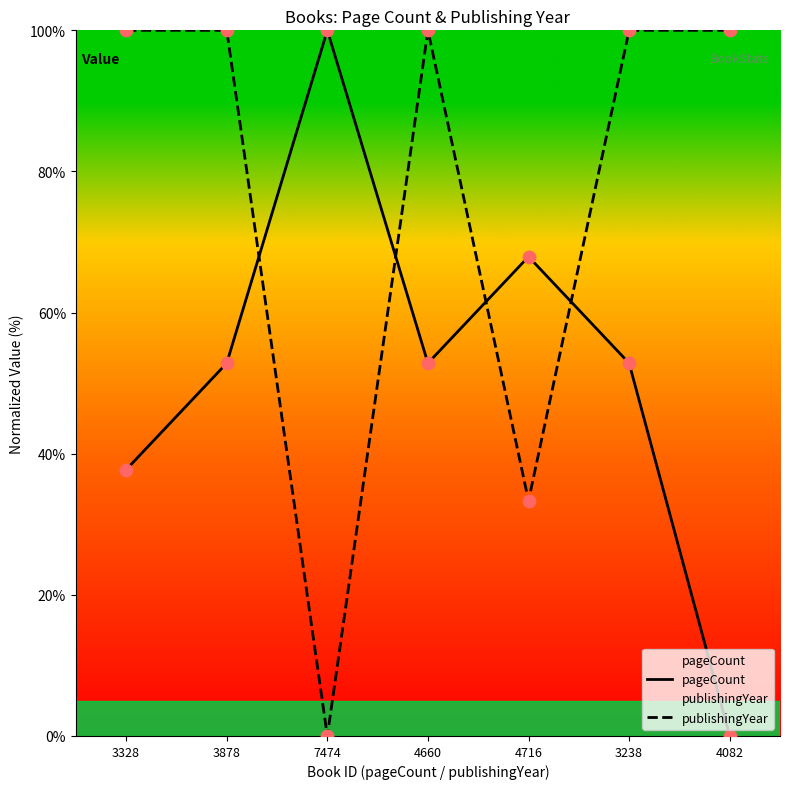

Which series has the largest Y range (max minus min)?

pageCount